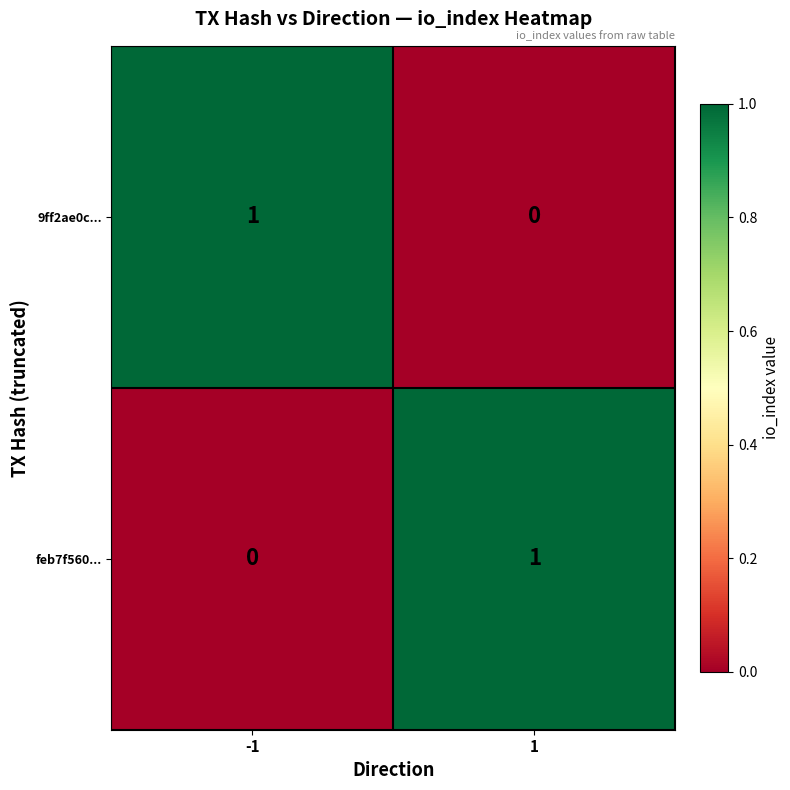

The 9ff2ae0c... series shows -1 at 1. True or false?

False